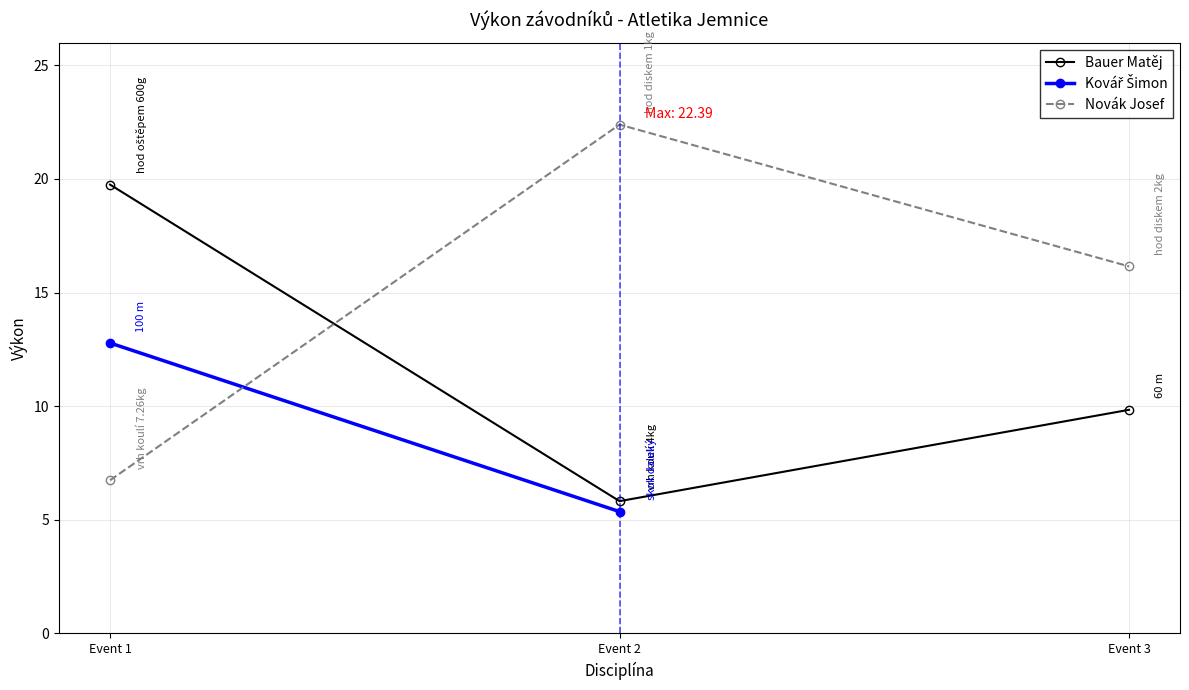

Where is Bauer Matěj nearest to the value 12?

Event 3